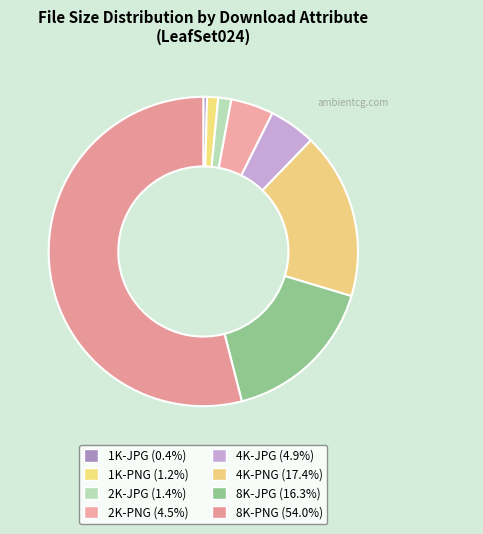

Is there any slice that represents more than half of the pie?

Yes